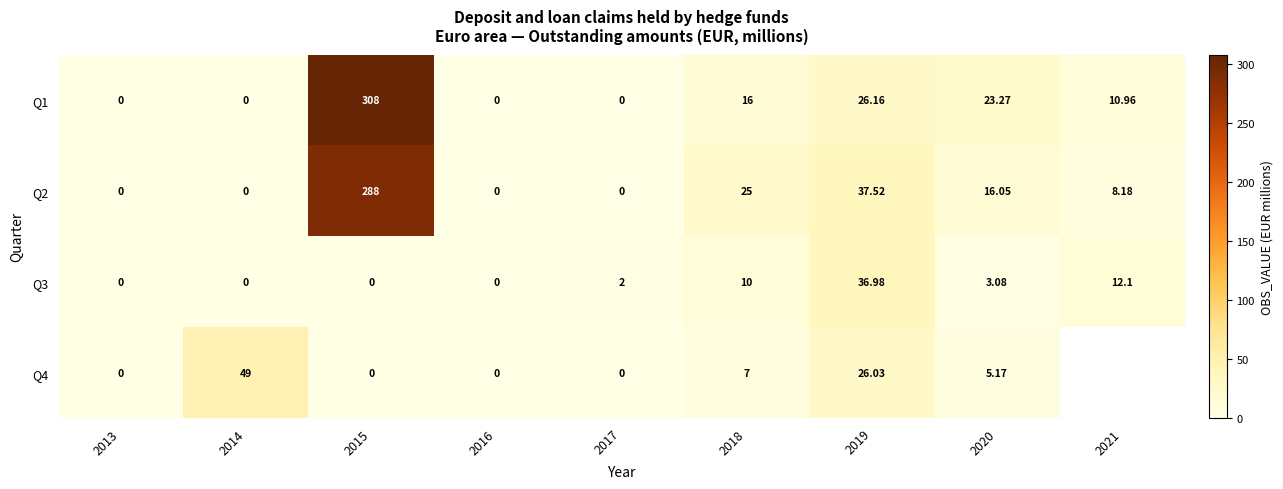

Is the value of Q4 at 2019 greater than the value of Q1 at 2014?

Yes